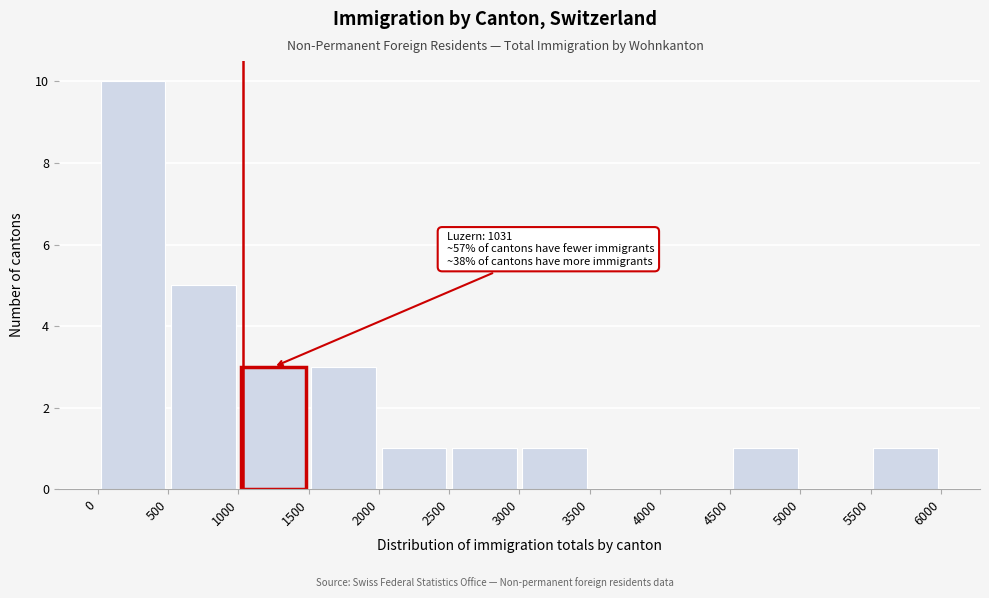

Over which range of the x-axis is the bar tallest?

0 to 500